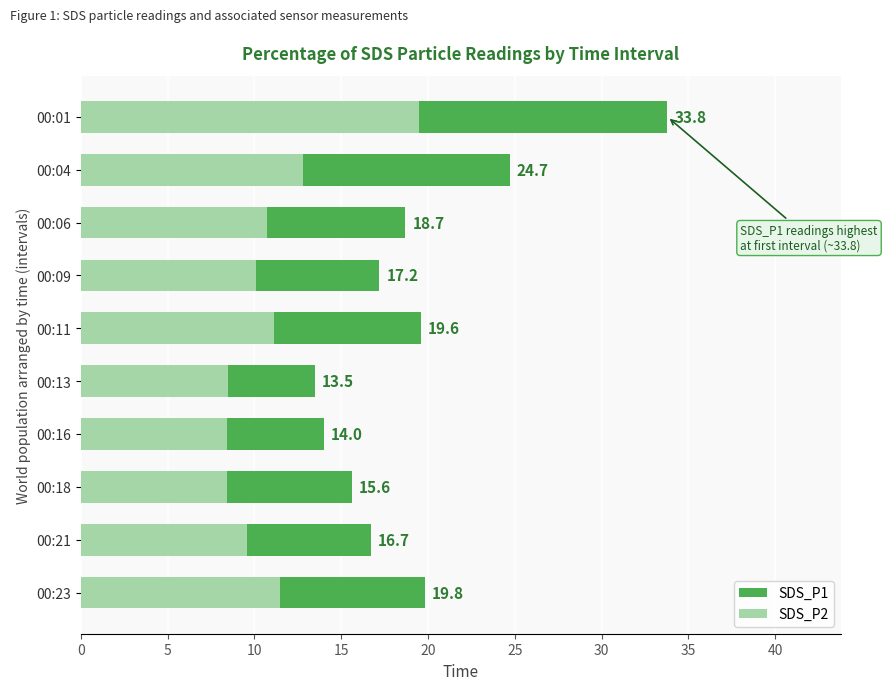

Reading right to left, transcribe all the data shown in this chart.

SDS_P1: 19.8	16.7	15.6	14.0	13.5	19.6	17.2	18.7	24.7	33.8
SDS_P2: 11.5	9.6	8.4	8.4	8.5	11.1	10.1	10.7	12.8	19.5